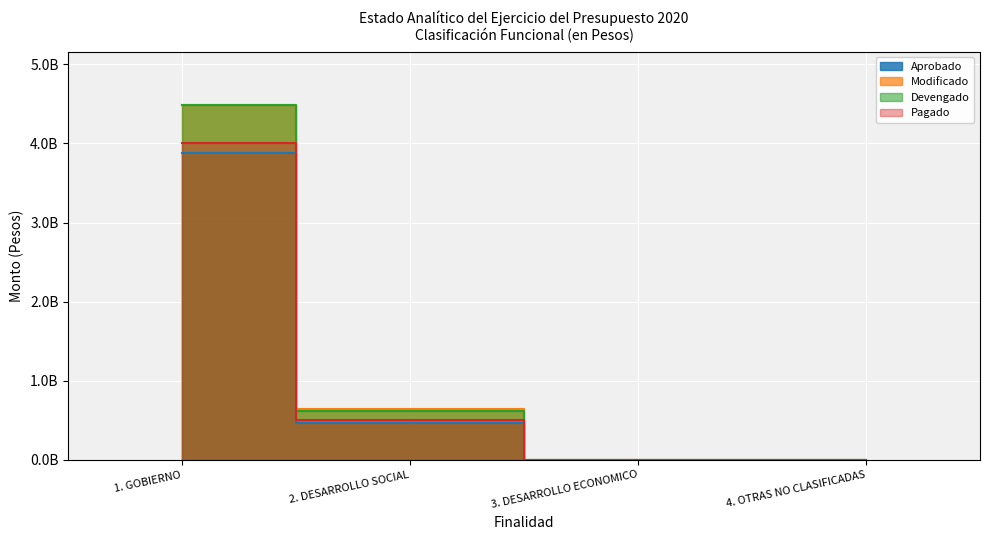

List the series in order of their peak value, lowest first.

Aprobado, Pagado, Modificado, Devengado